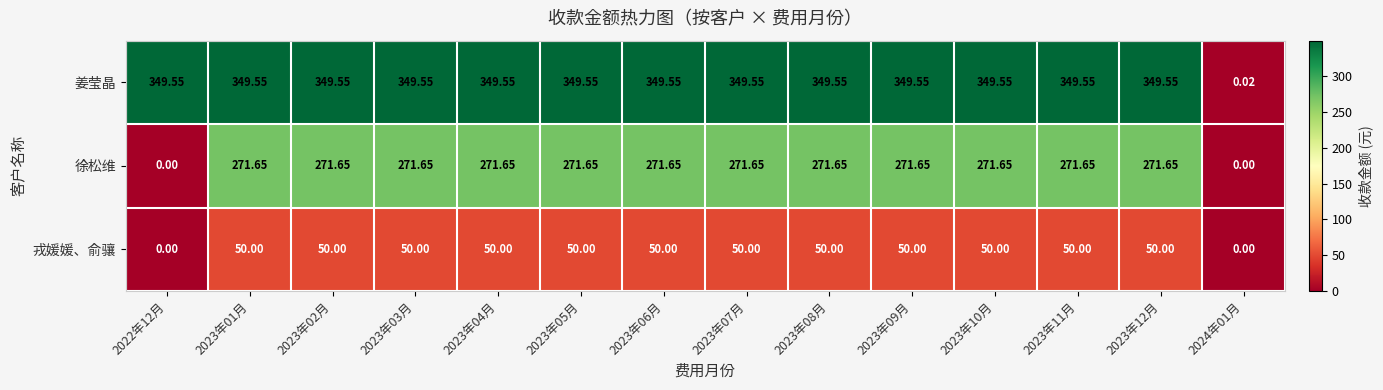

Which series has the largest range (max minus min)?

姜莹晶